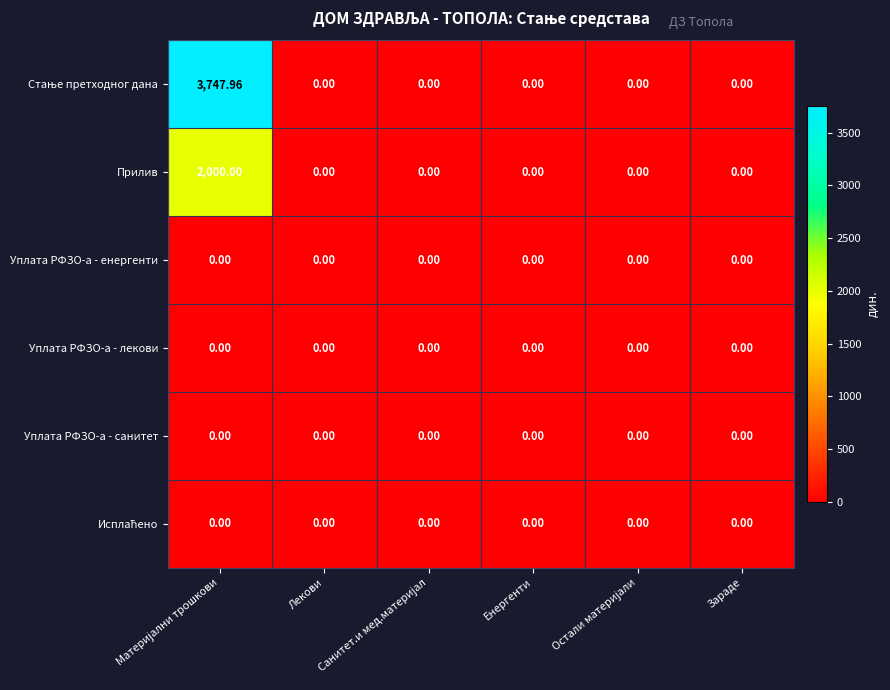

Which category has the lowest value across all series?

Лекови